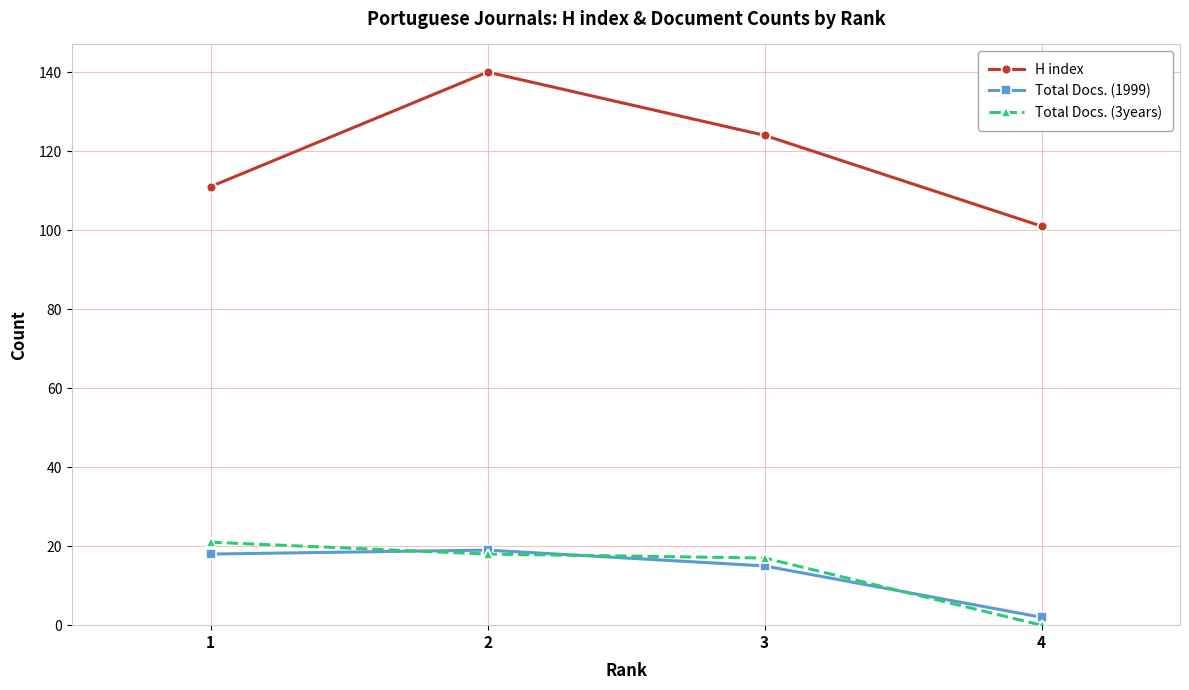

How many series are shown in this chart?

3